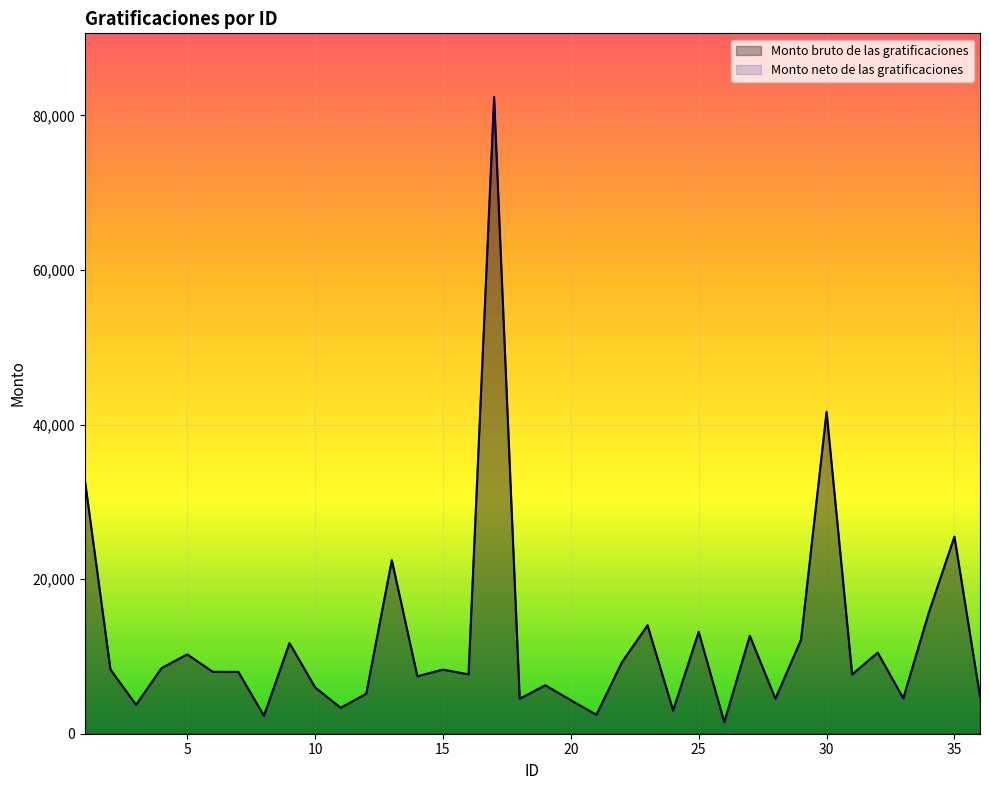

What is the lowest value of the Monto neto de las gratificaciones series?

1500.0